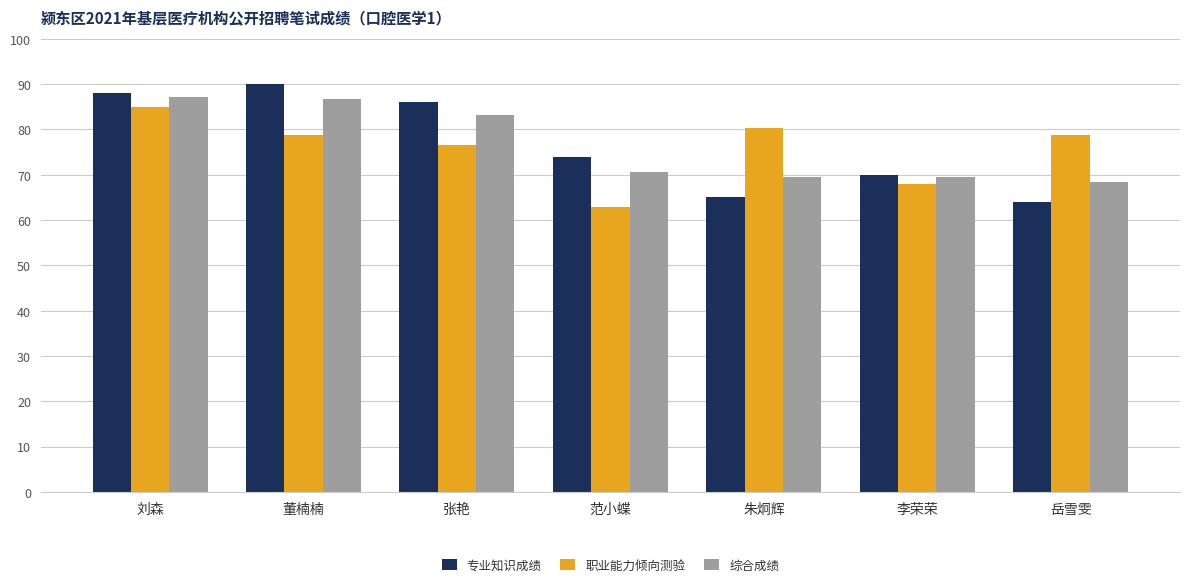

List the labels in order of 专业知识成绩 value, smallest first.

岳雪雯, 朱炯辉, 李荣荣, 范小蝶, 张艳, 刘森, 董楠楠